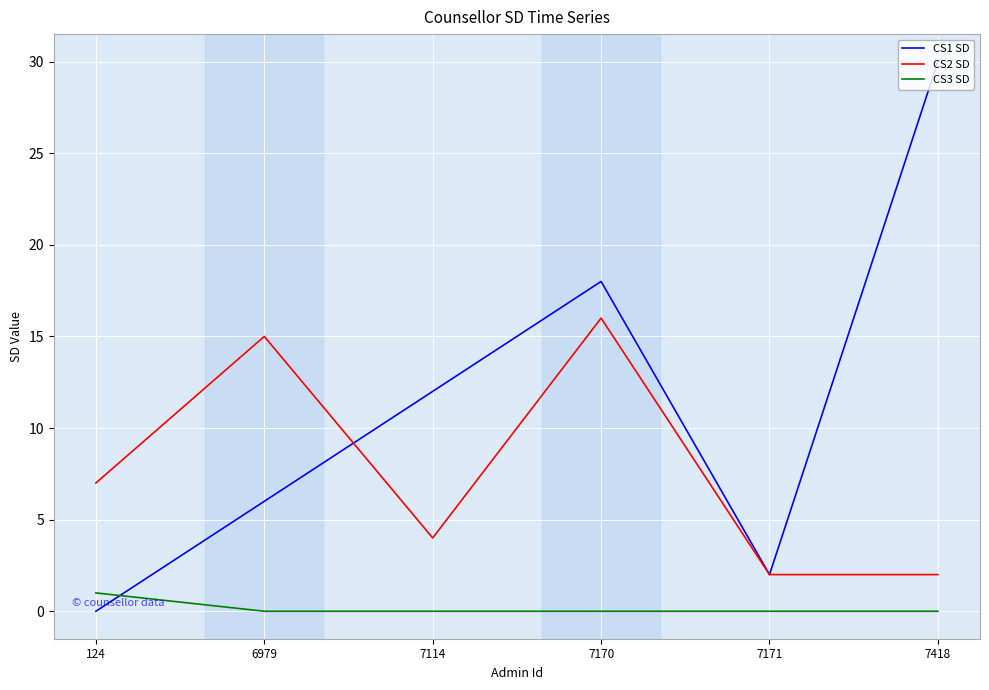

Which category has the highest value across all series?

7418